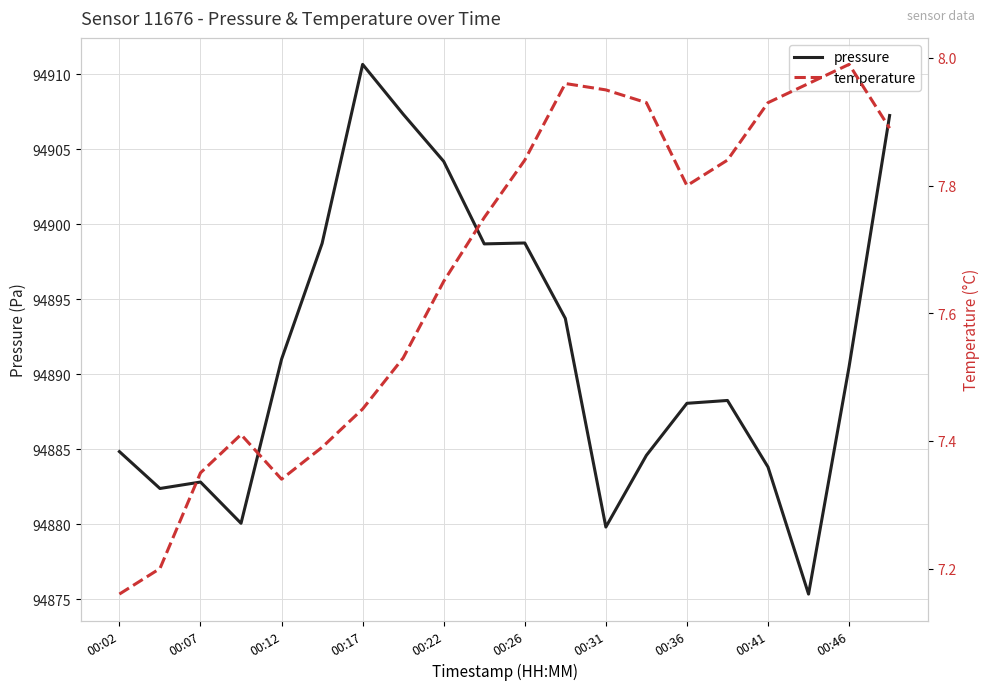

True or false: pressure and temperature cross at least once.

False